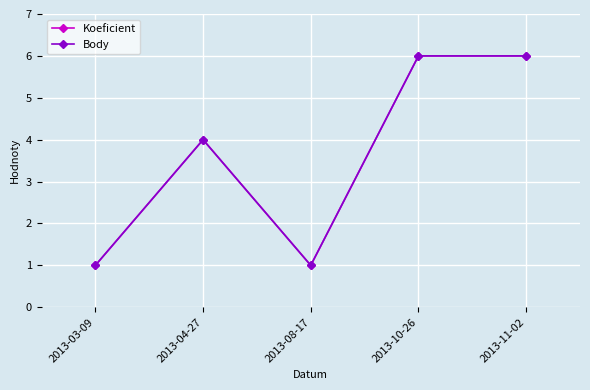

What is the average value of the Koeficient series?

4